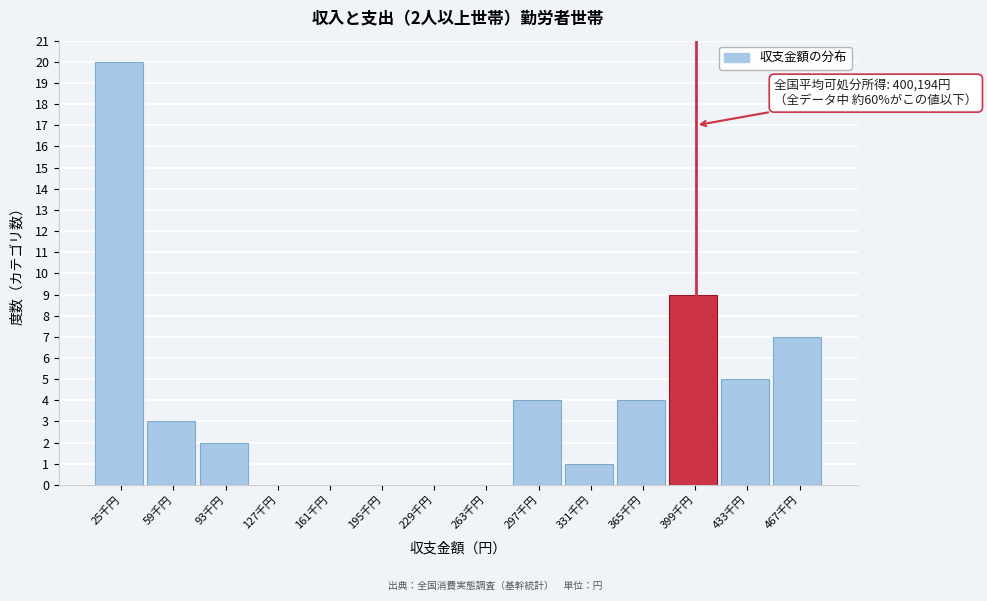

Reading left to right, what are all the values shown in this chart?

25千円=20	59千円=3	93千円=2	127千円=0	161千円=0	195千円=0	229千円=0	263千円=0	297千円=4	331千円=1	365千円=4	399千円=9	433千円=5	467千円=7